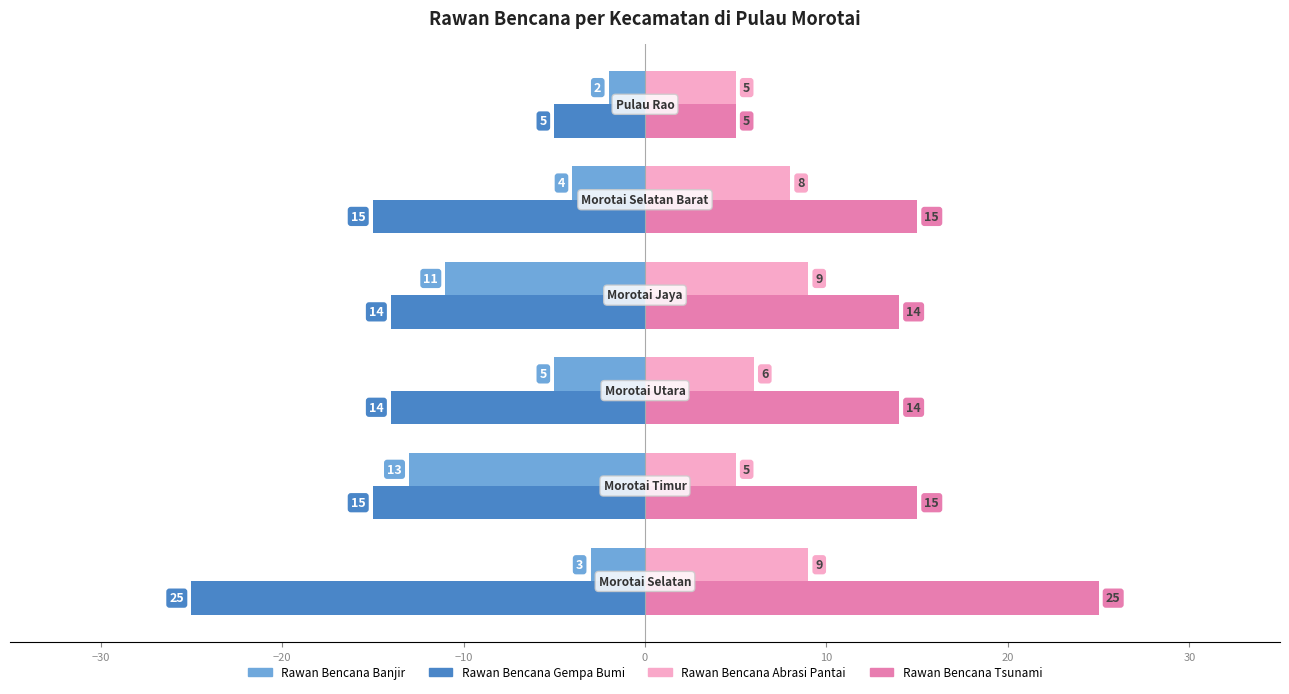

List the series in order of their peak value, highest first.

Rawan Bencana Tsunami, Rawan Bencana Abrasi Pantai, Rawan Bencana Banjir, Rawan Bencana Gempa Bumi